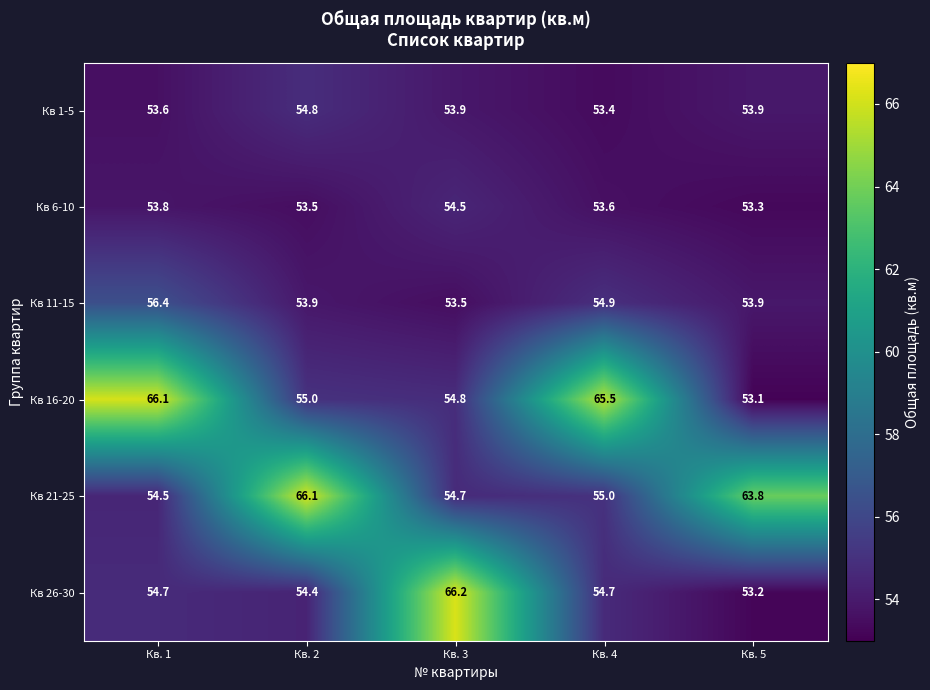

What value does the Кв 11-15 series have at Кв. 4?

54.9